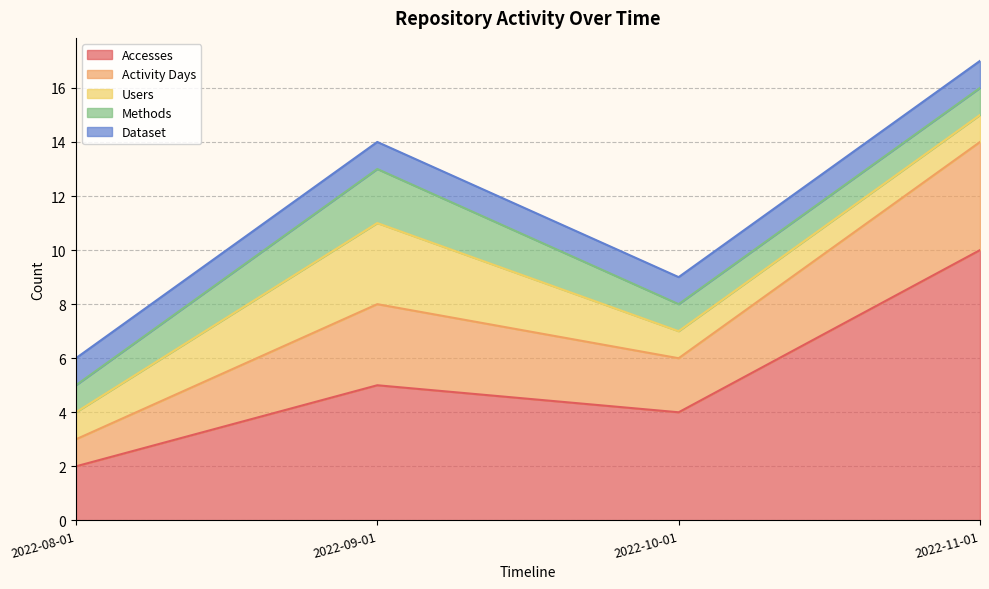

What is the total value across all series at 2022-08-01?

6